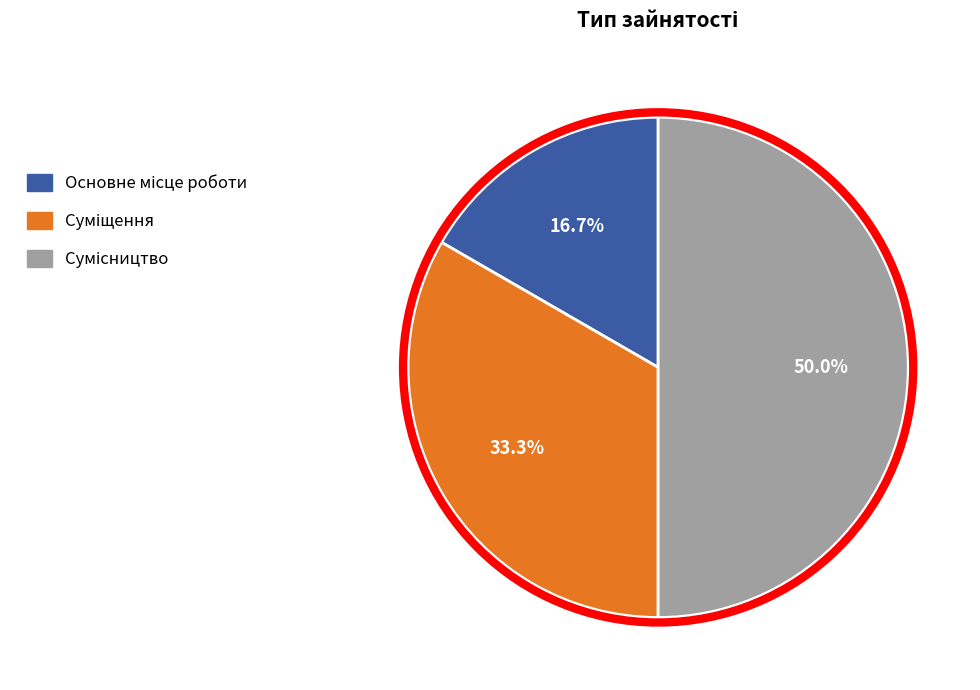

How many slices are in this pie chart?

3